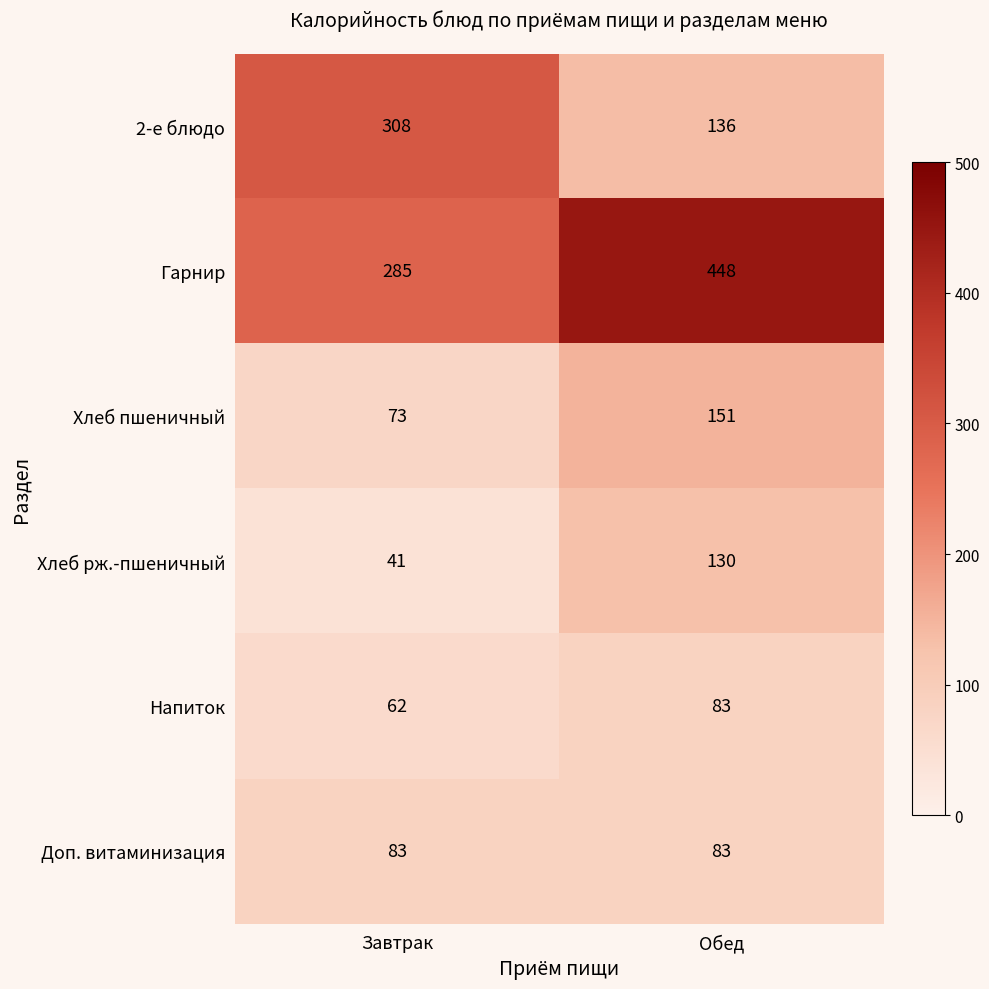

At Завтрак, list the series in order from smallest to largest.

Хлеб рж.-пшеничный, Напиток, Хлеб пшеничный, Доп. витаминизация, Гарнир, 2-е блюдо